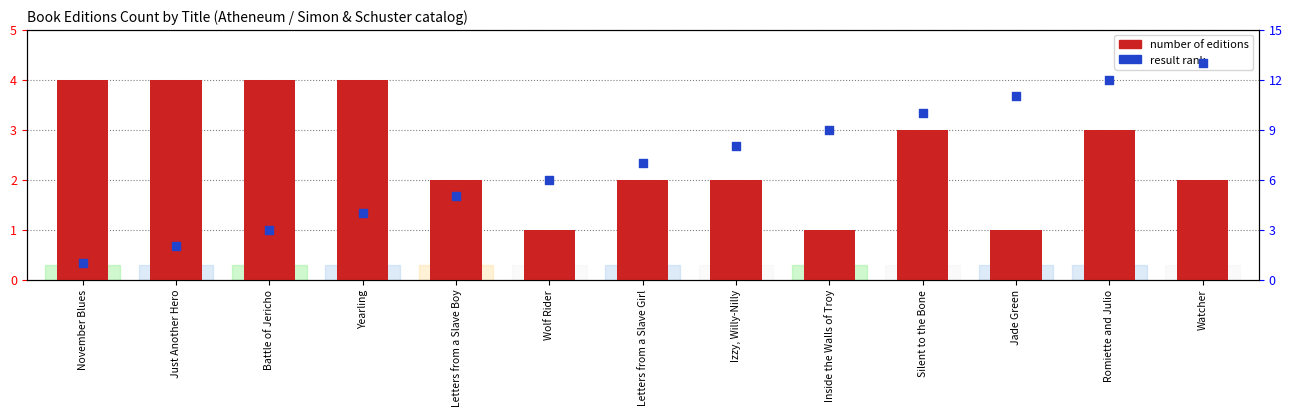

Which series has the largest Y range (max minus min)?

result rank